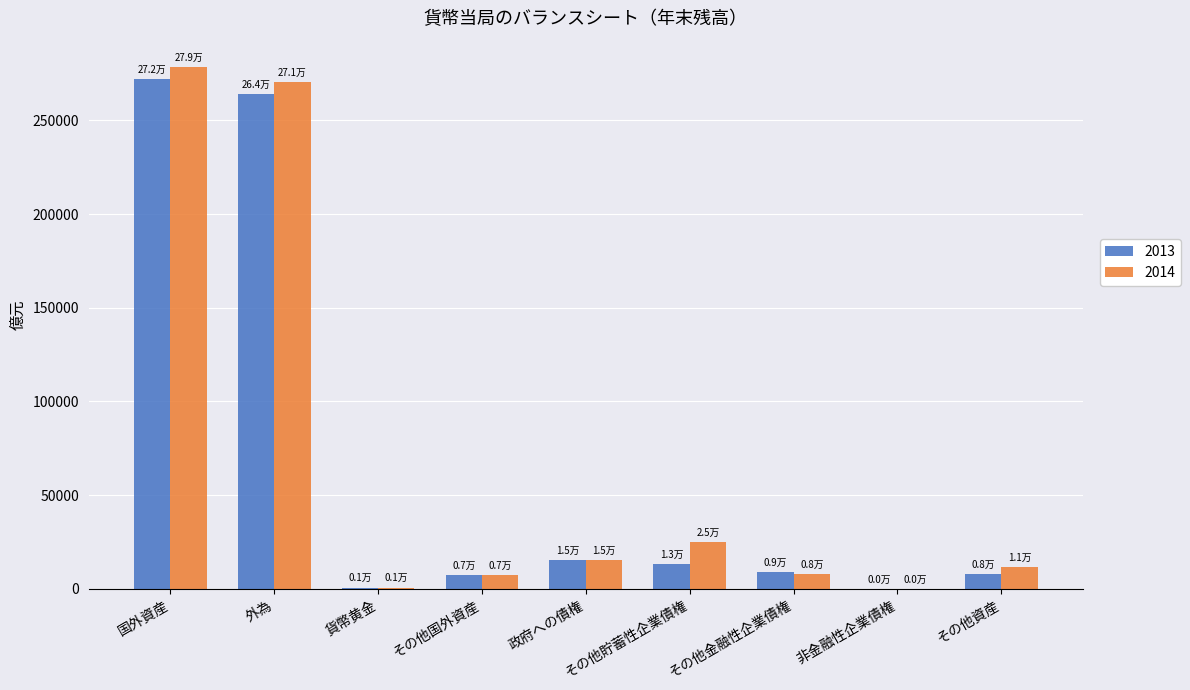

What is the greatest value displayed?

278622.9